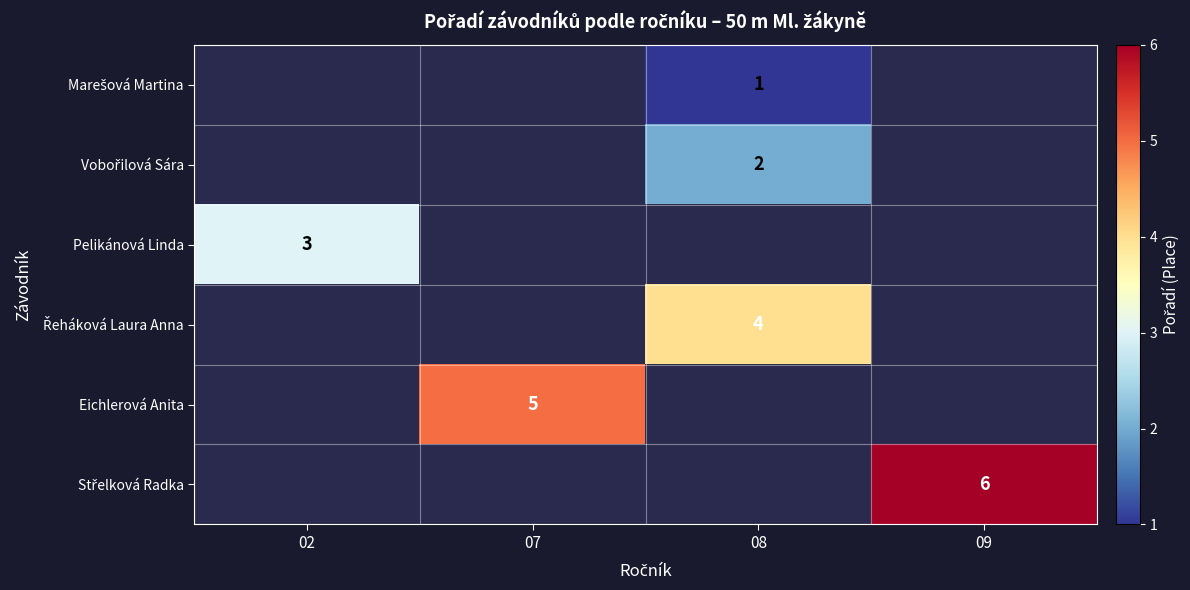

True or false: Pelikánová Linda has a value of 3 at 02.

True